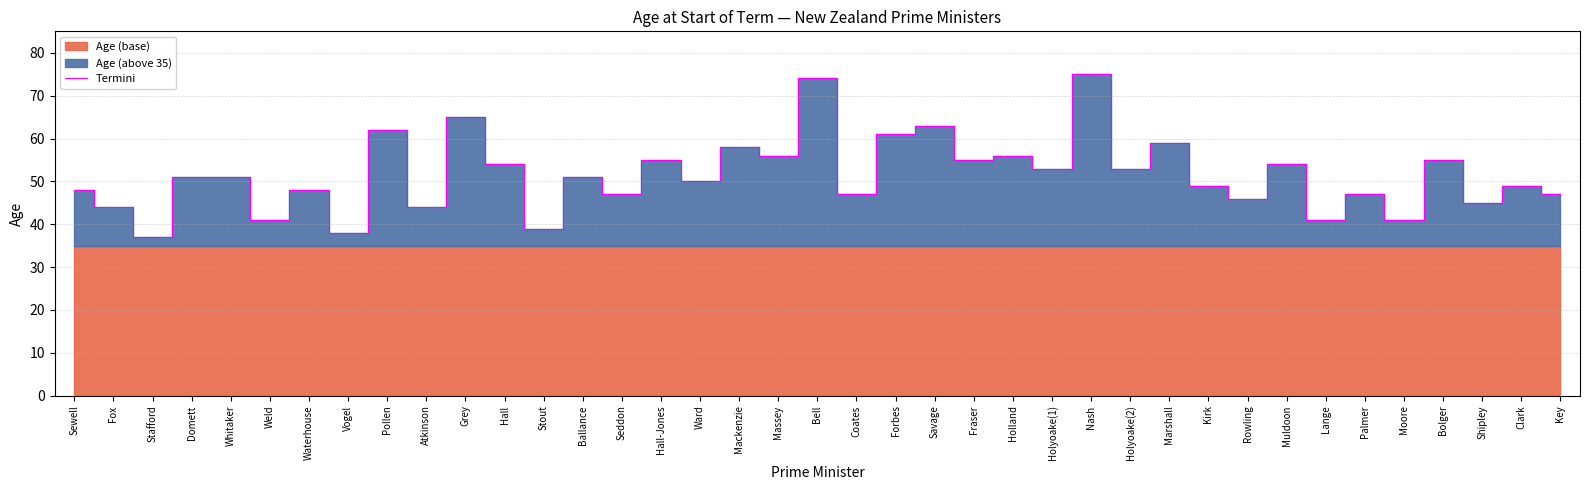

What is the sum of all values?

2009